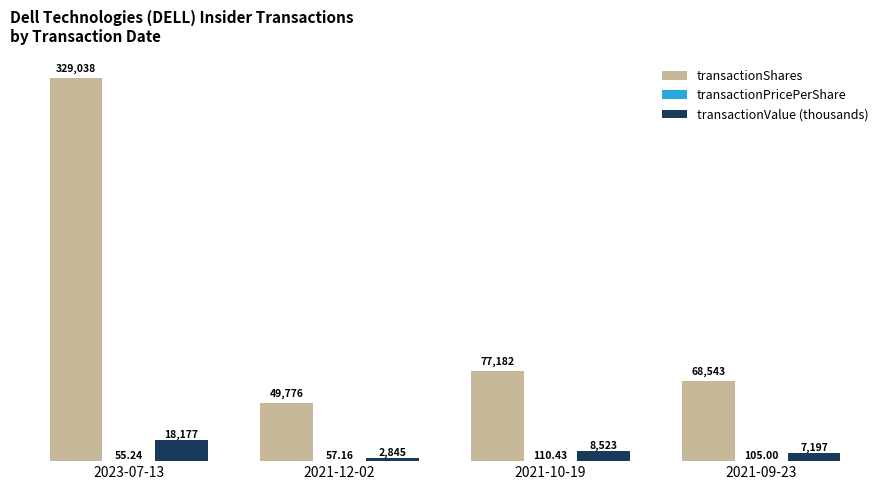

Are the bars grouped side by side (vs. stacked)?

Yes